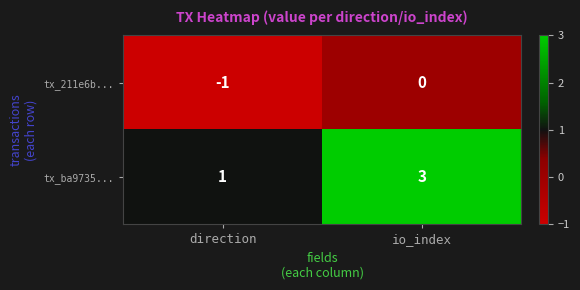

Which series changed the most between direction and io_index?

tx_ba9735...